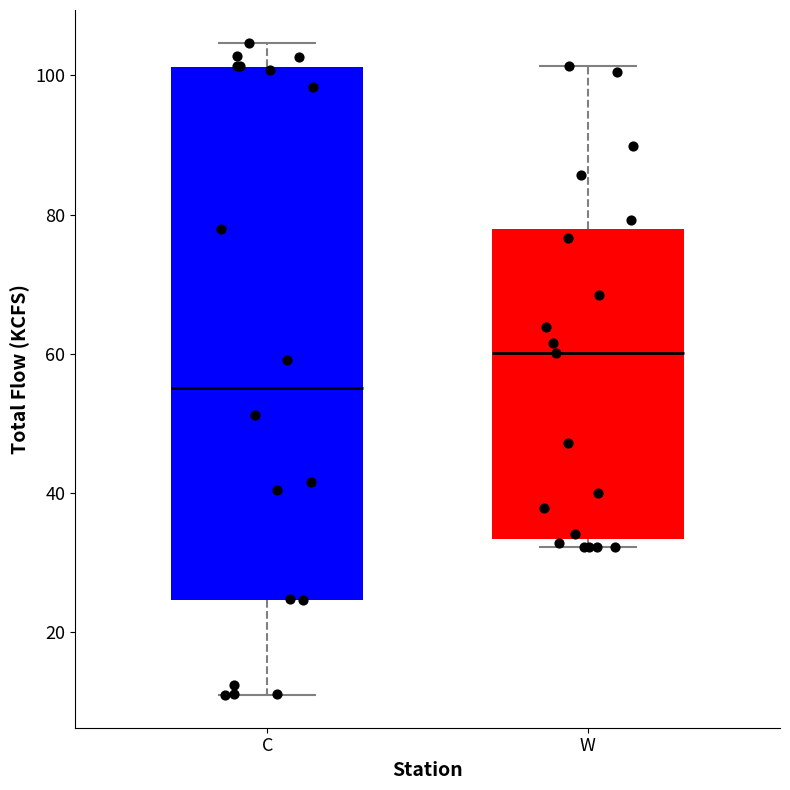

Which box's median line is the highest?

W